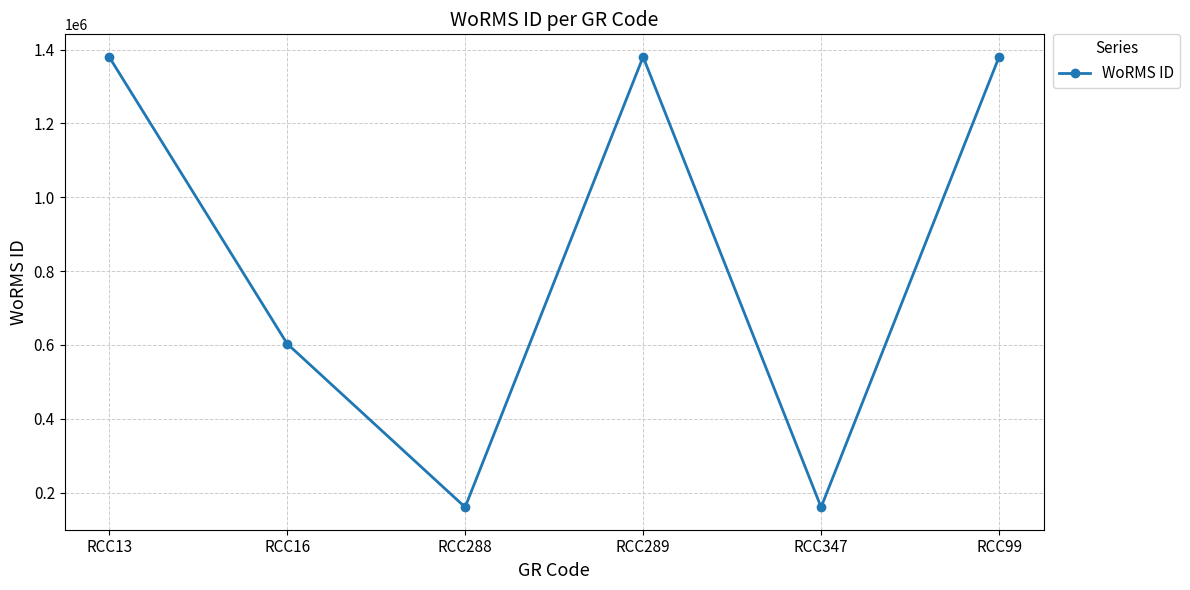

What is the sum of the values at RCC16 and RCC347?

764005